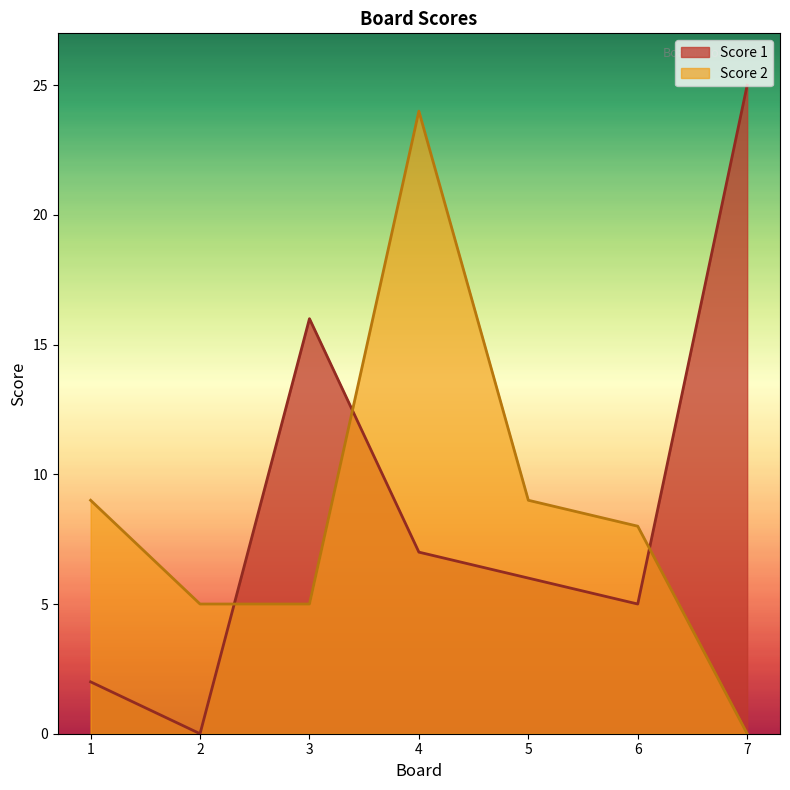

Where do Score 2 and Score 1 first cross each other?

2 and 3